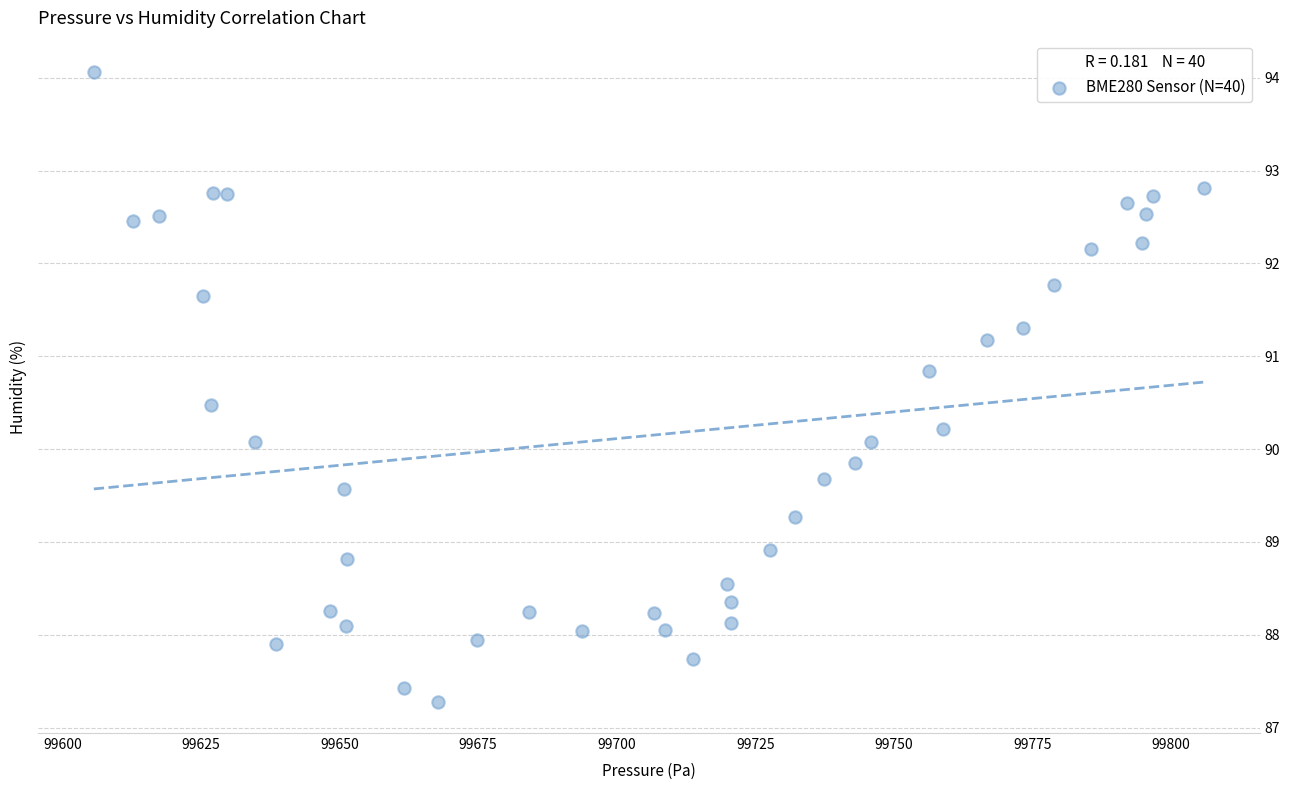

What is the range of X values (max minus min)?

200.3